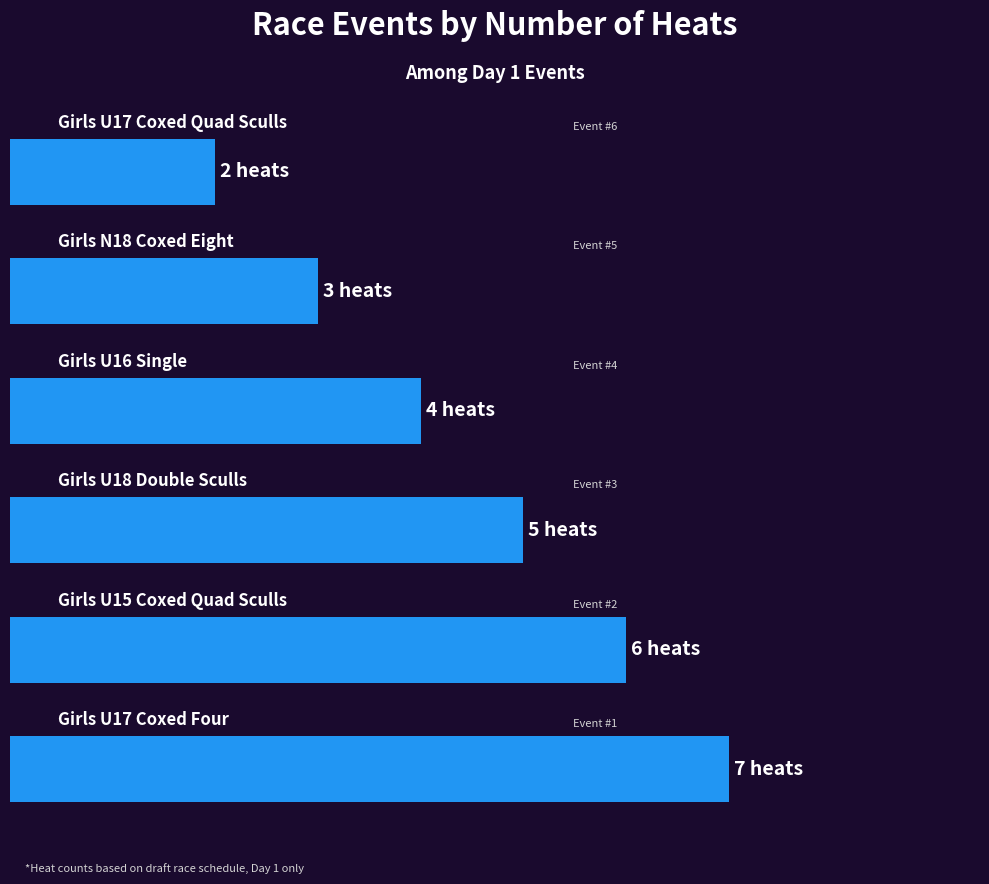

Does the chart contain any negative values?

No